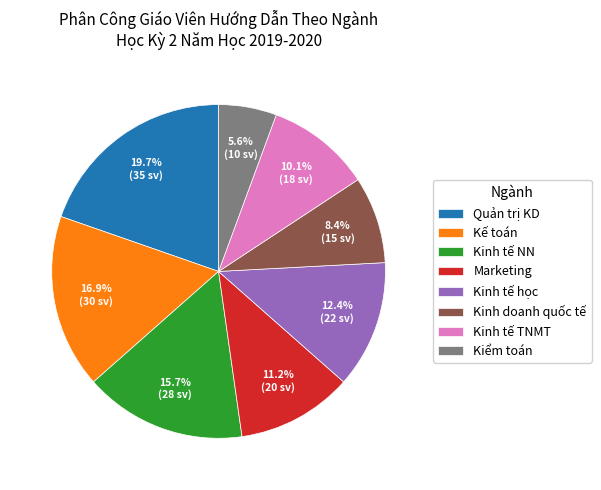

To the nearest percent, what is the average slice percentage?

12%